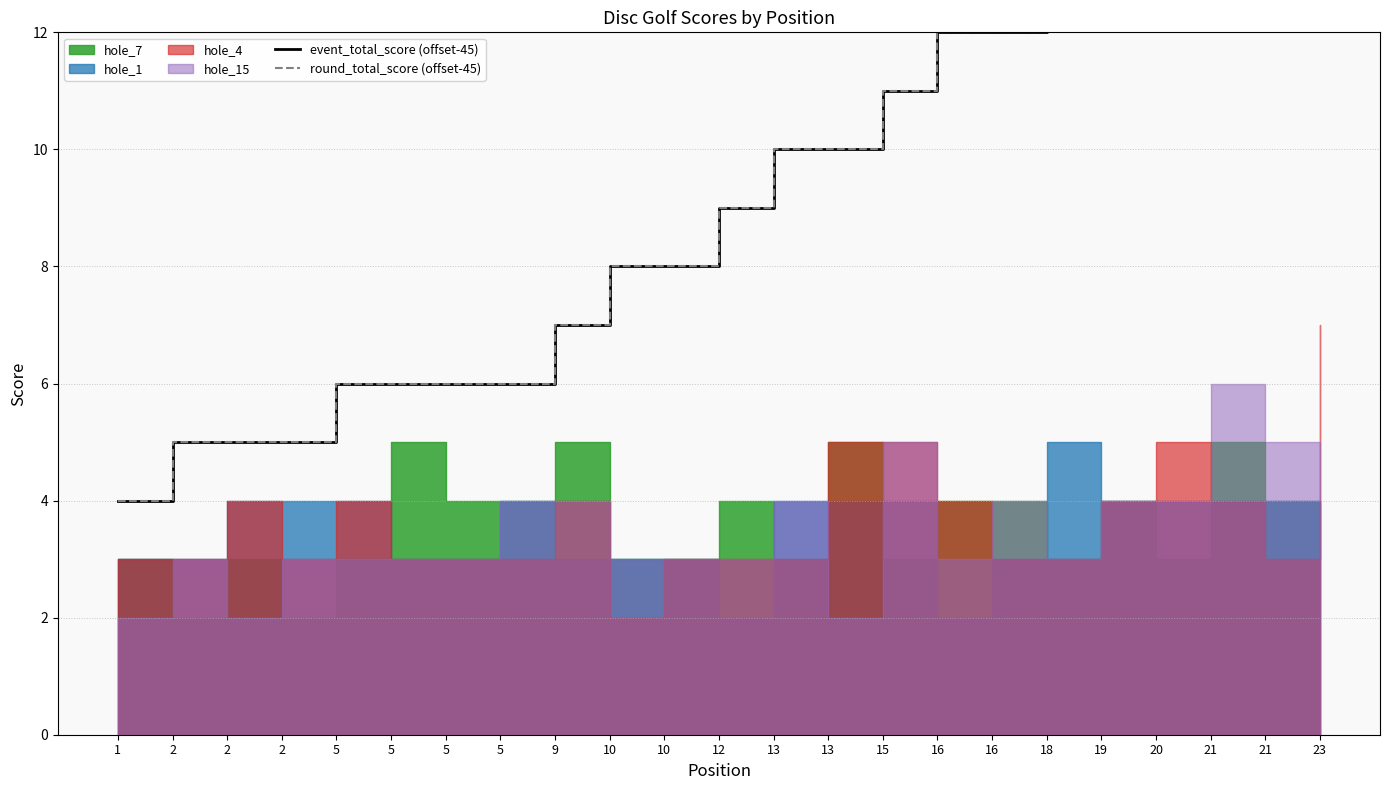

Which category has the highest value across all series?

23